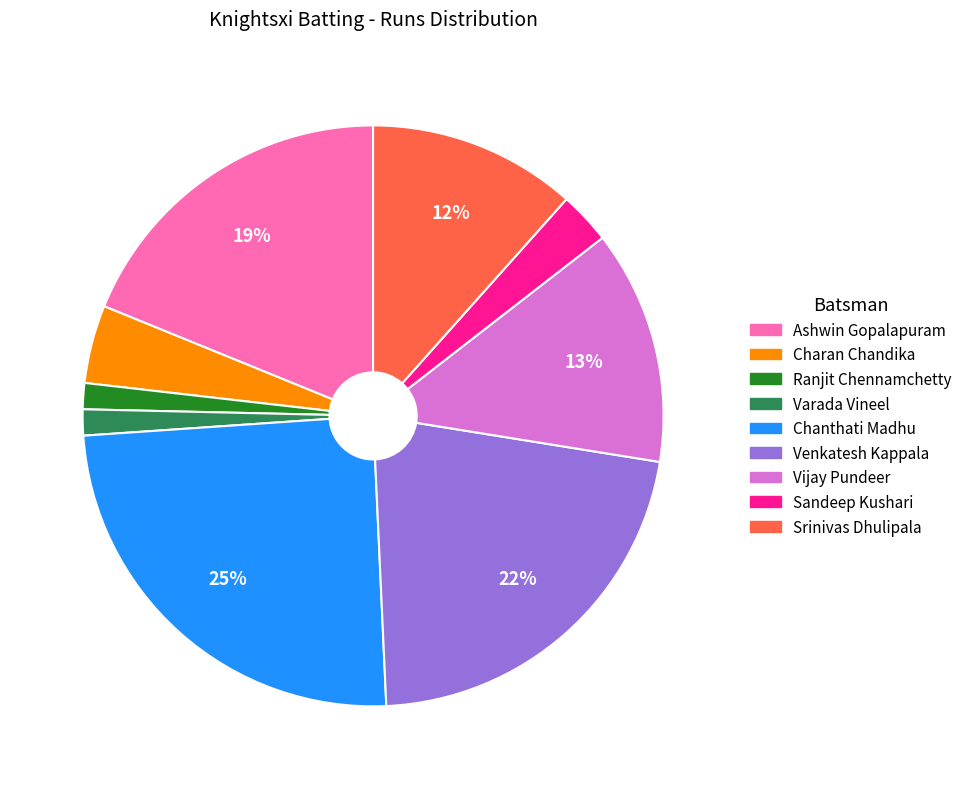

Do Srinivas Dhulipala and Sandeep Kushari together represent more than half of the pie?

No